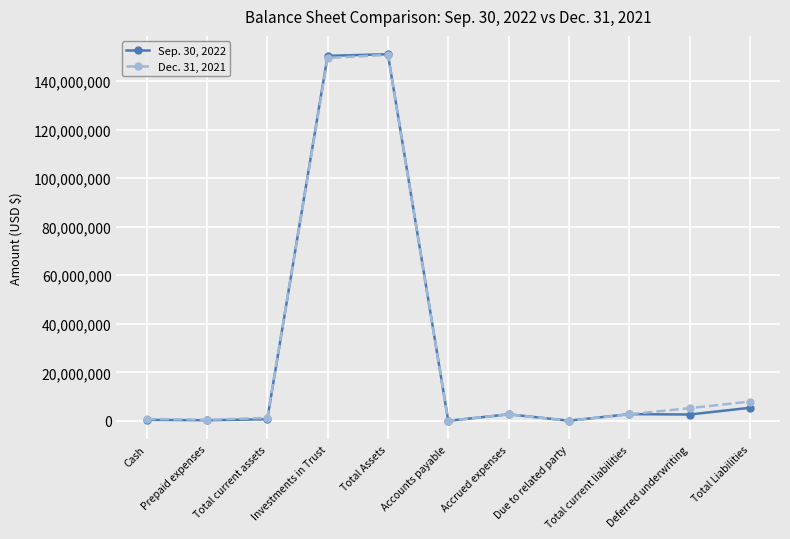

Where is Dec. 31, 2021 nearest to the value 75383697?

Total Liabilities